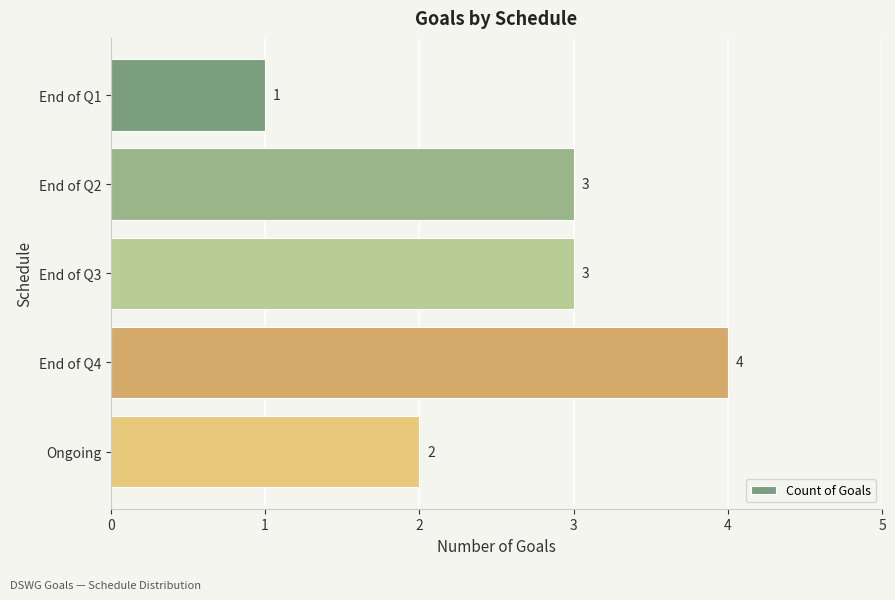

At which category does the chart reach its minimum across all series?

End of Q1